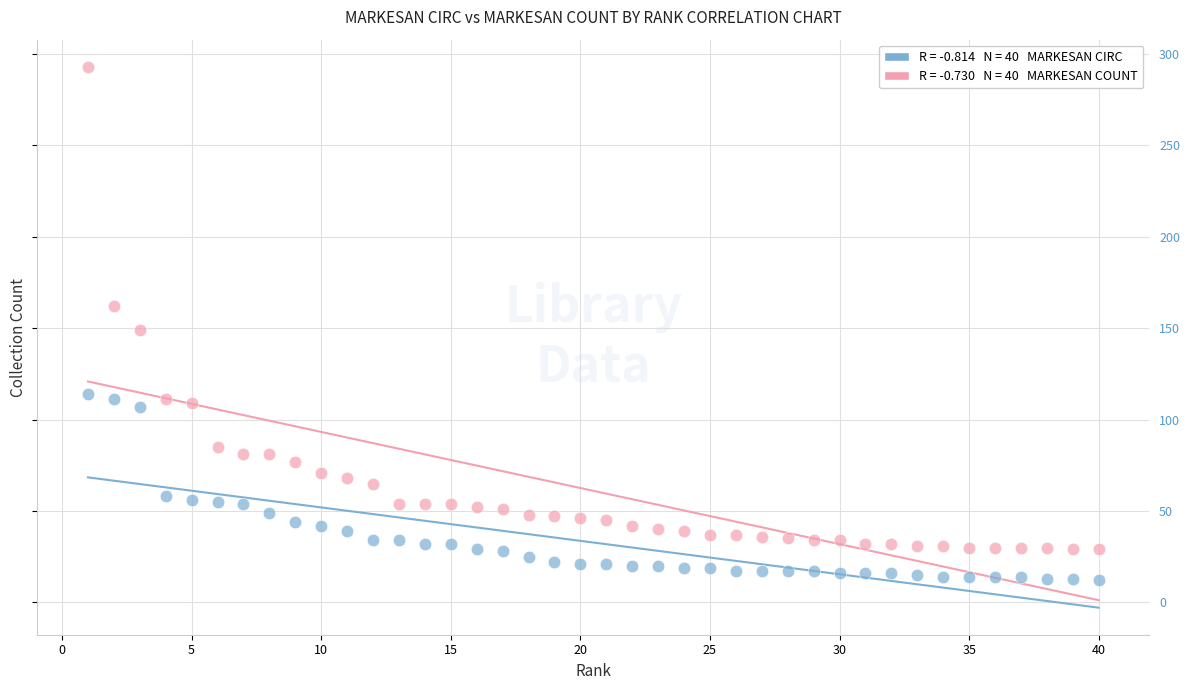

Across all data points, what is the range of X values (max minus min)?

39